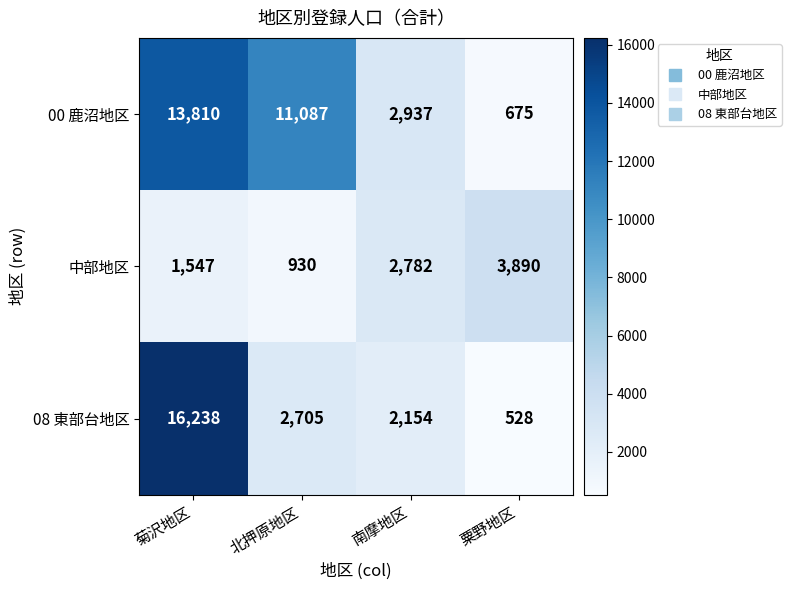

Rank the series at 北押原地区 from lowest to highest value.

中部地区, 08 東部台地区, 00 鹿沼地区